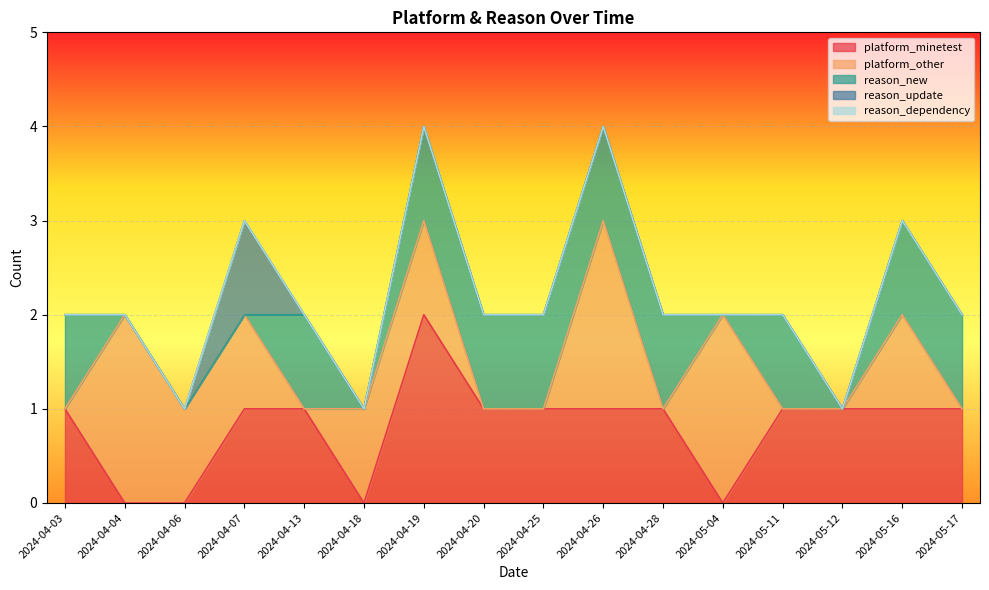

At which label does reason_new reach its peak?

2024-04-03